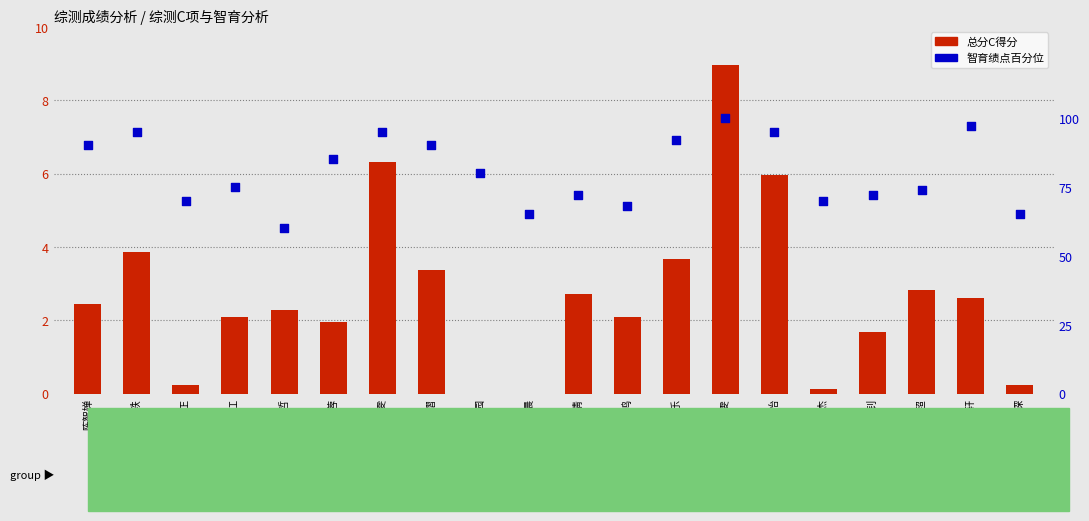

Which series contains the lowest Y value?

总分C得分